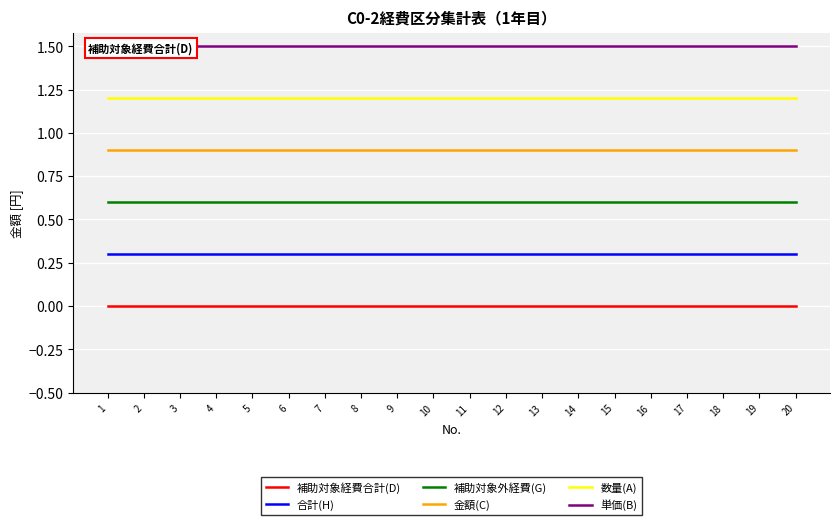

At which label does 金額(C) reach its peak?

1